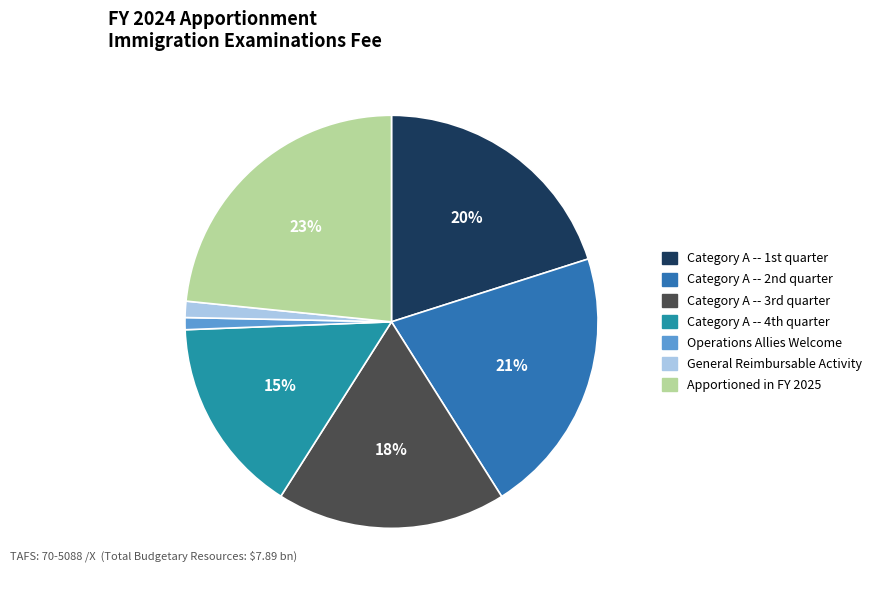

To the nearest percent, what is the average slice percentage?

14%